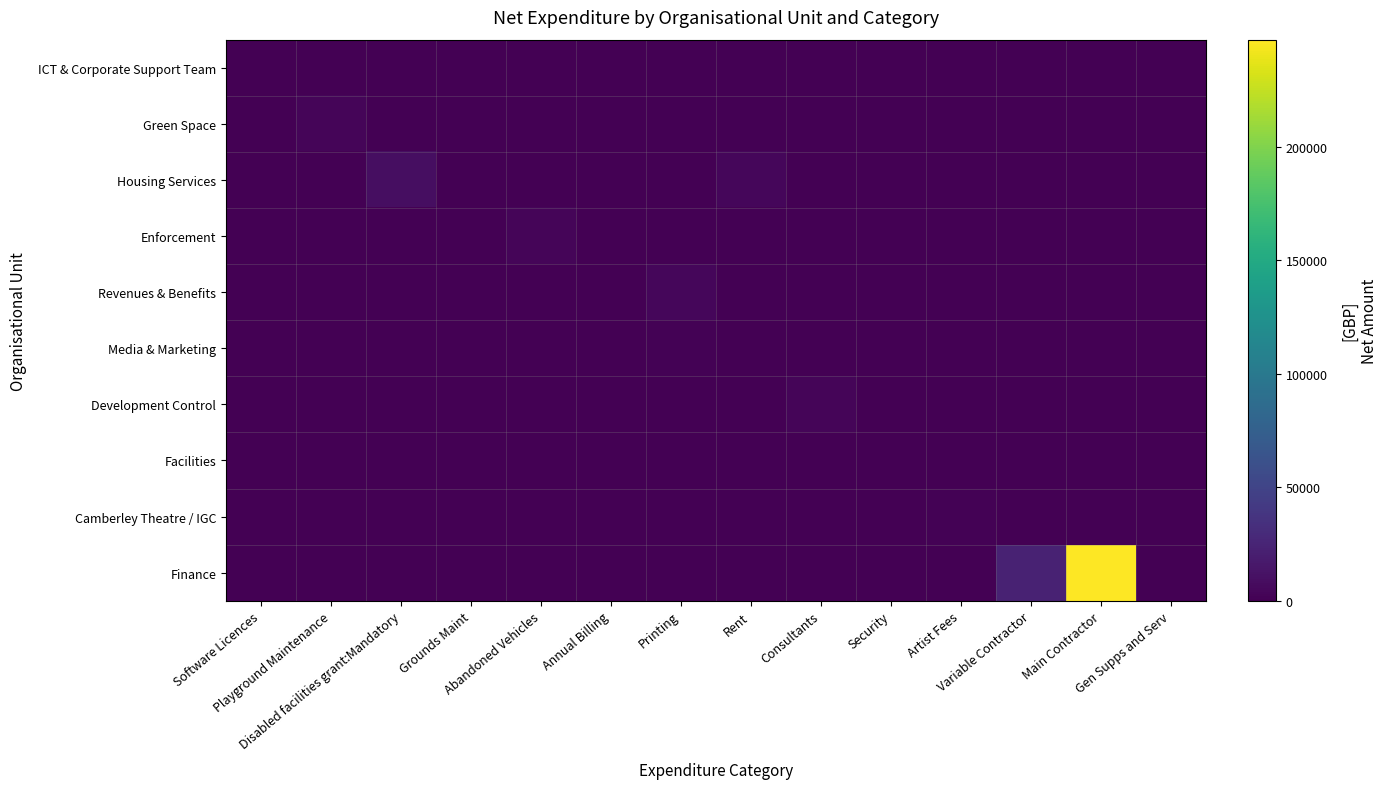

At how many categories does at least one series exceed 165860?

1